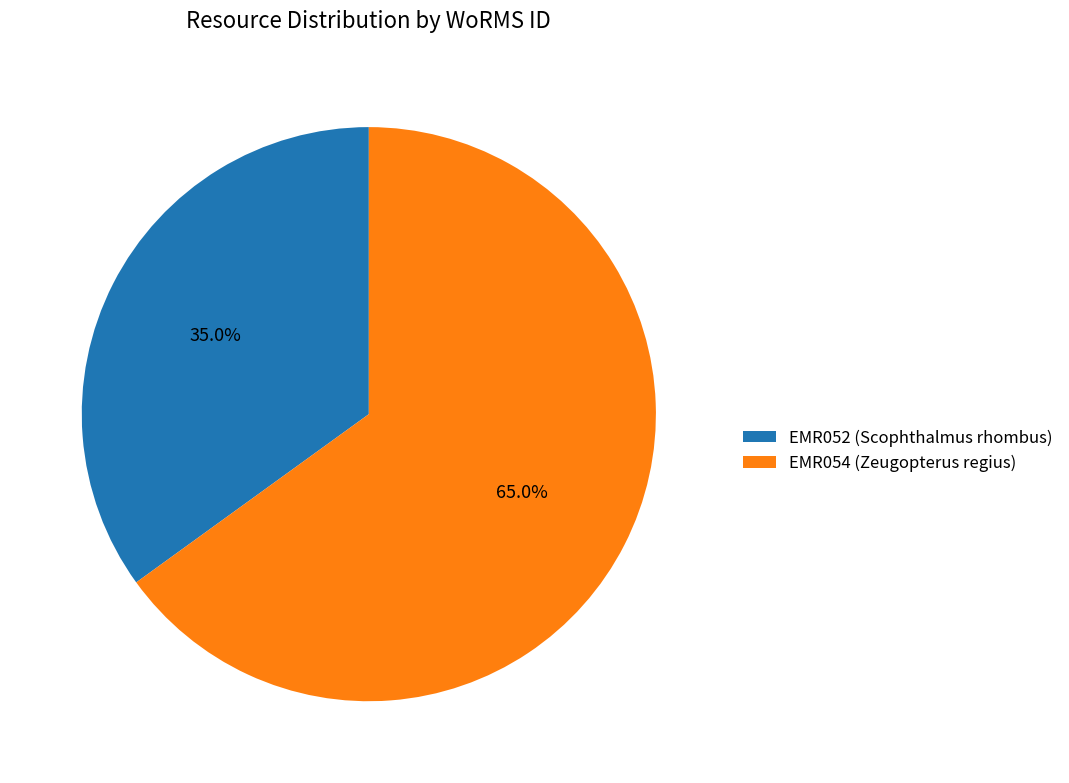

To the nearest percent, what is the combined percentage of EMR052 (Scophthalmus rhombus) and EMR054 (Zeugopterus regius)?

100%